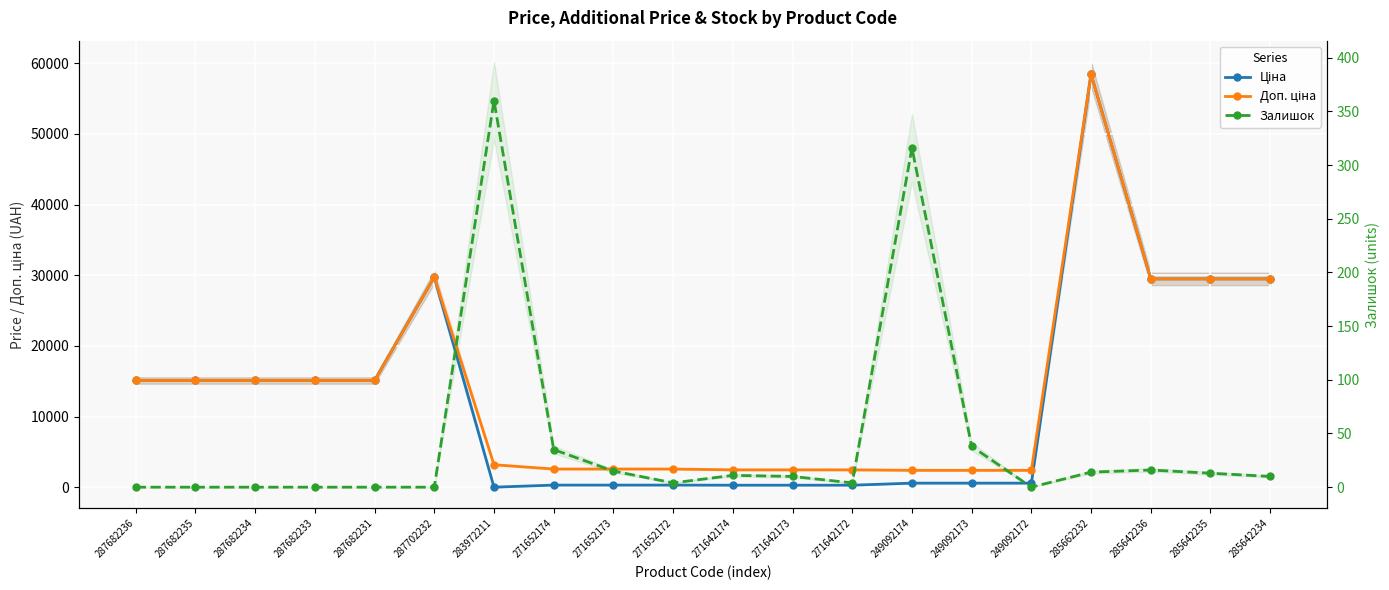

What are all the series names shown in the legend?

Ціна, Доп. ціна, Залишок